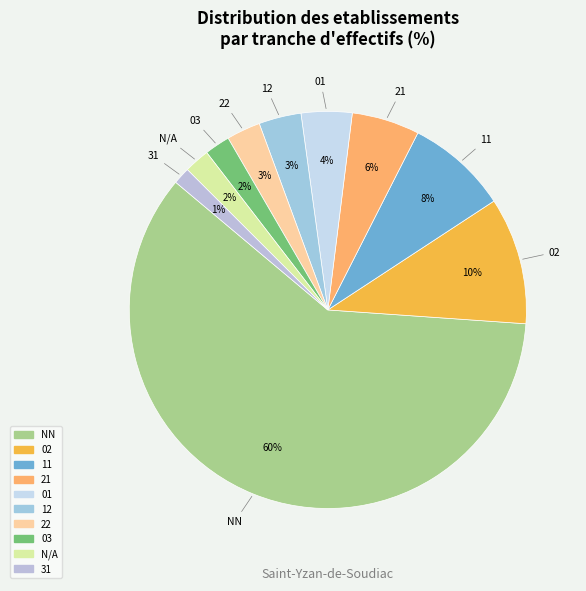

How many segments does this pie chart have?

10